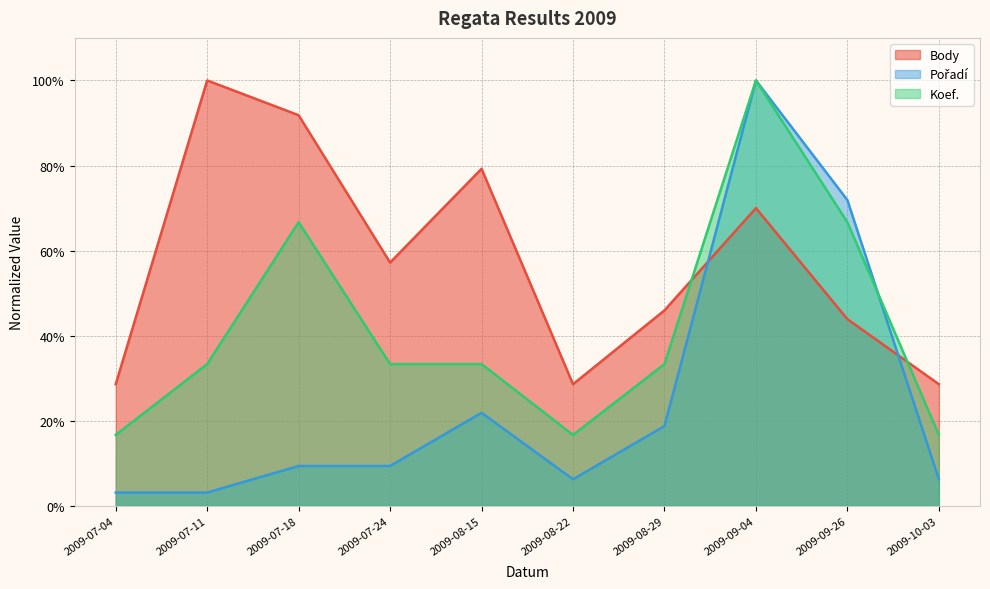

Count the number of categories in the chart.

10